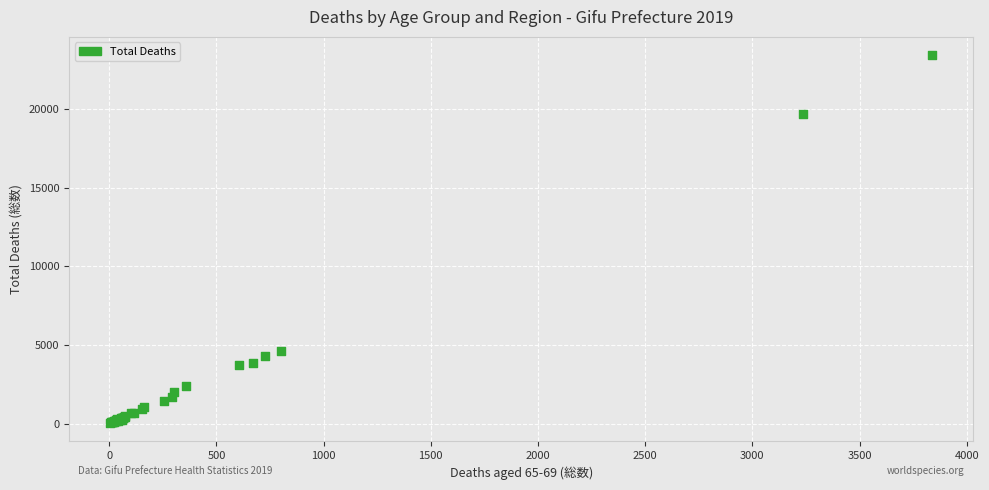

What Y value in the scatter plot is closest to 11733?

4596